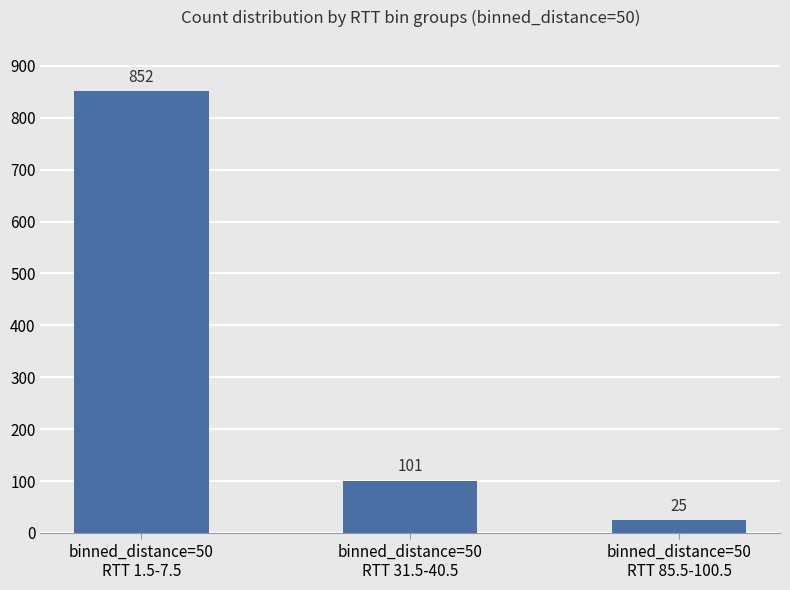

List the labels in order of value, smallest first.

binned_distance=50
RTT 85.5-100.5, binned_distance=50
RTT 31.5-40.5, binned_distance=50
RTT 1.5-7.5